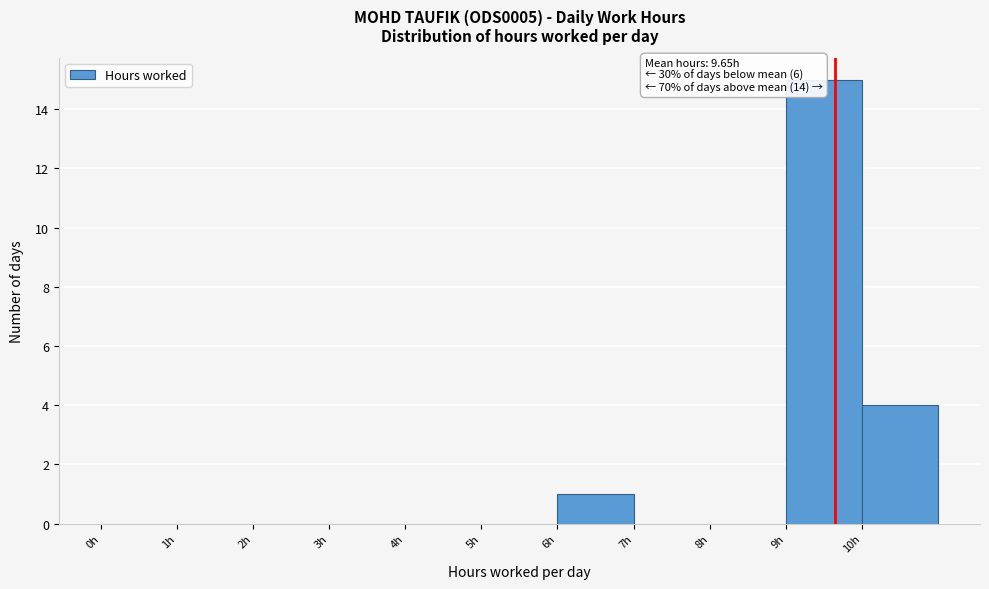

Which range on the x-axis has the tallest bar?

9 to 10